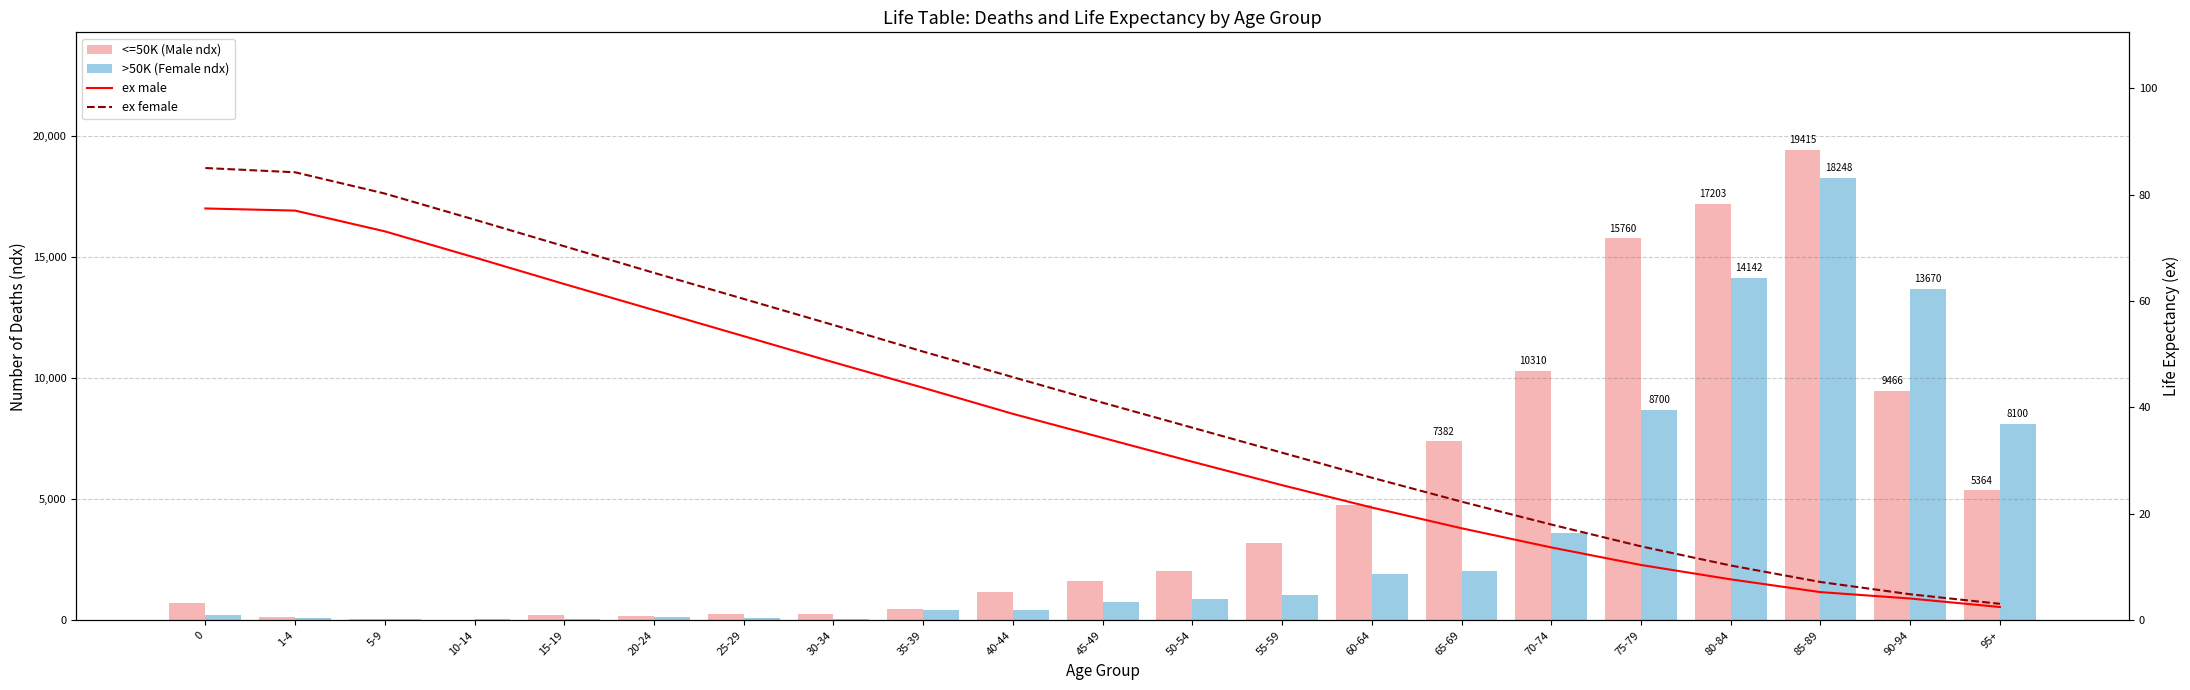

What is the highest value of the ex male series?

77.4